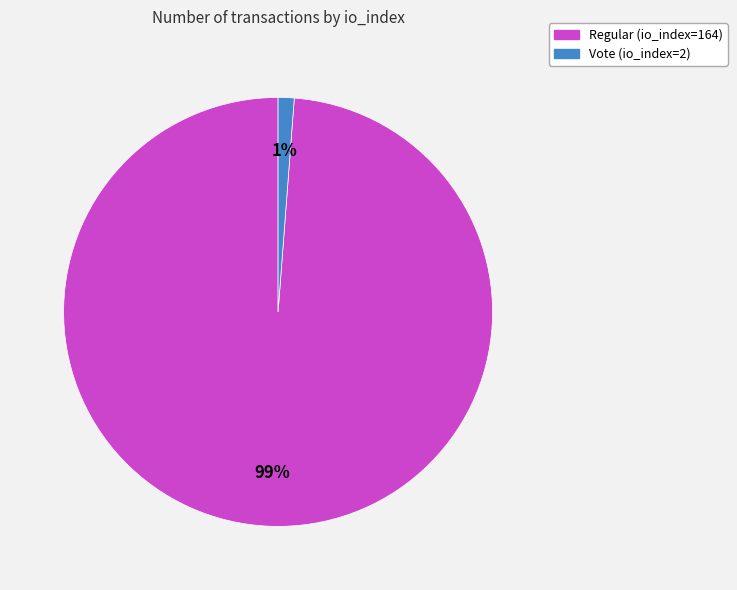

True or false: Regular (io_index=164) accounts for 89% of the total.

False